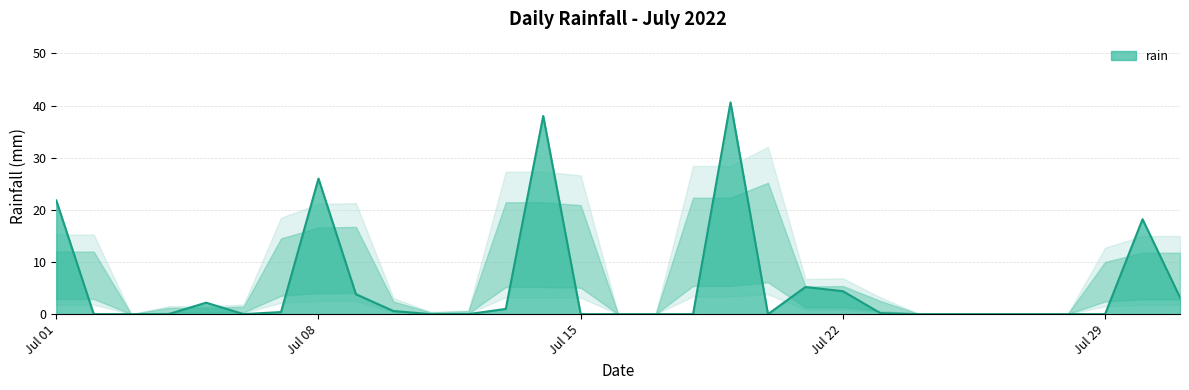

What is the greatest value displayed?

40.6